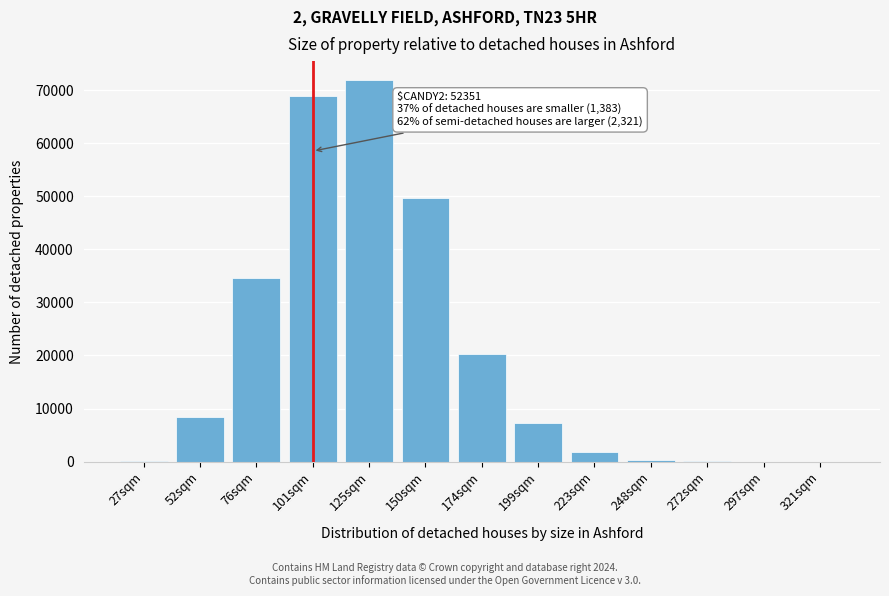

At which label is the value closest to 35947?

76sqm